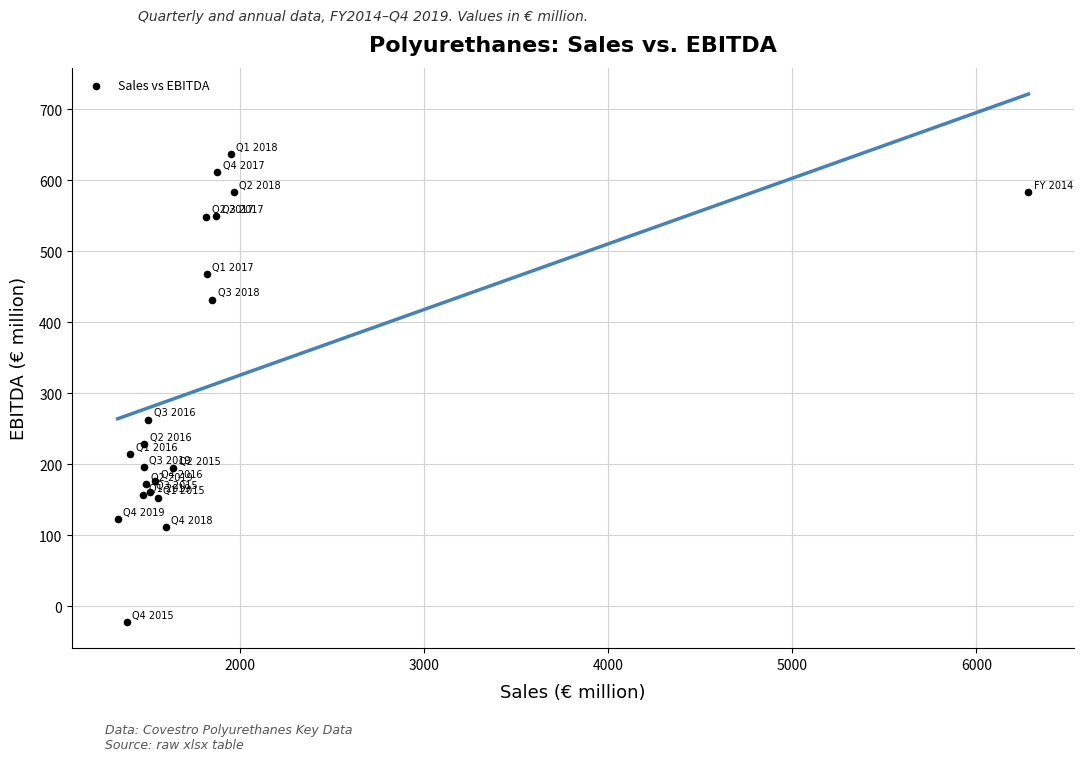

What Y value in the scatter plot is closest to 307?

263